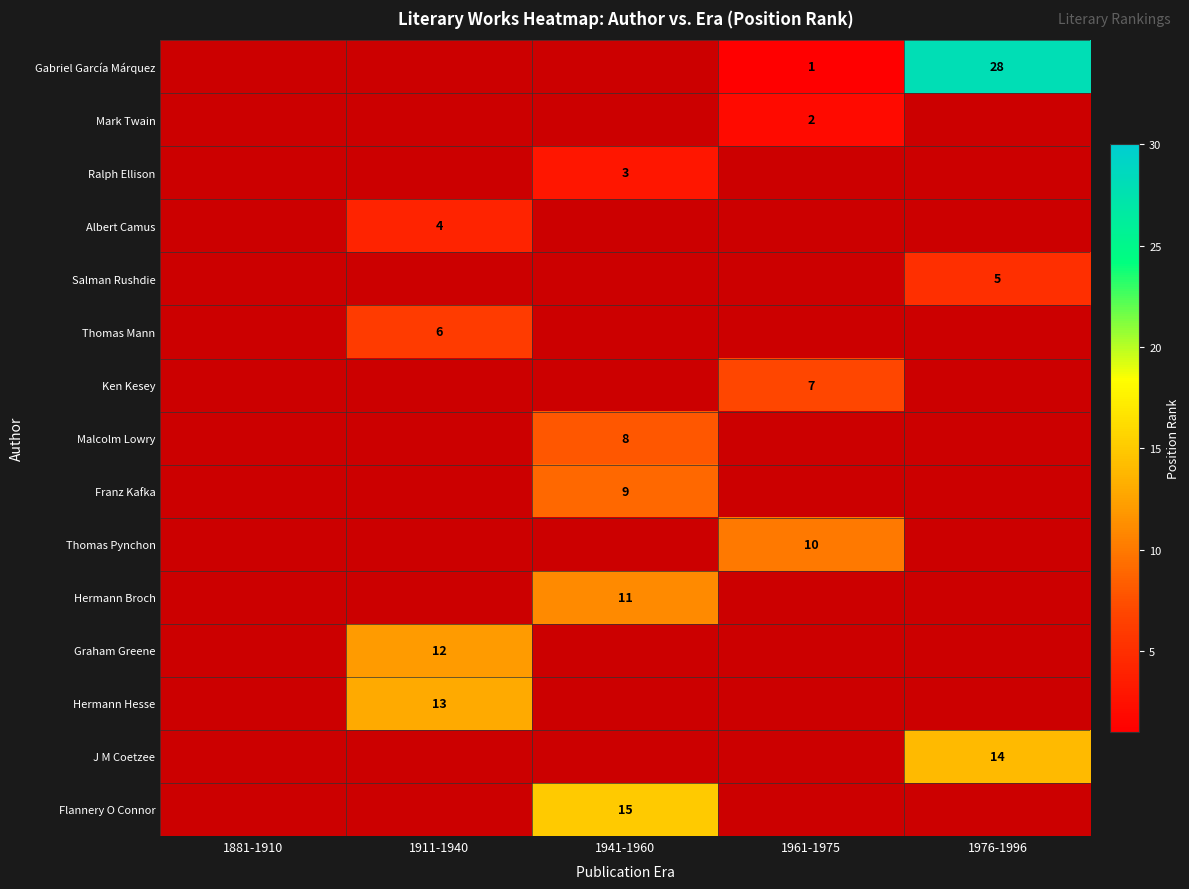

Rank the series by their average value, from highest to lowest.

Gabriel García Márquez, Mark Twain, Ralph Ellison, Albert Camus, Salman Rushdie, Thomas Mann, Ken Kesey, Malcolm Lowry, Franz Kafka, Thomas Pynchon, Hermann Broch, Graham Greene, Hermann Hesse, J M Coetzee, Flannery O Connor